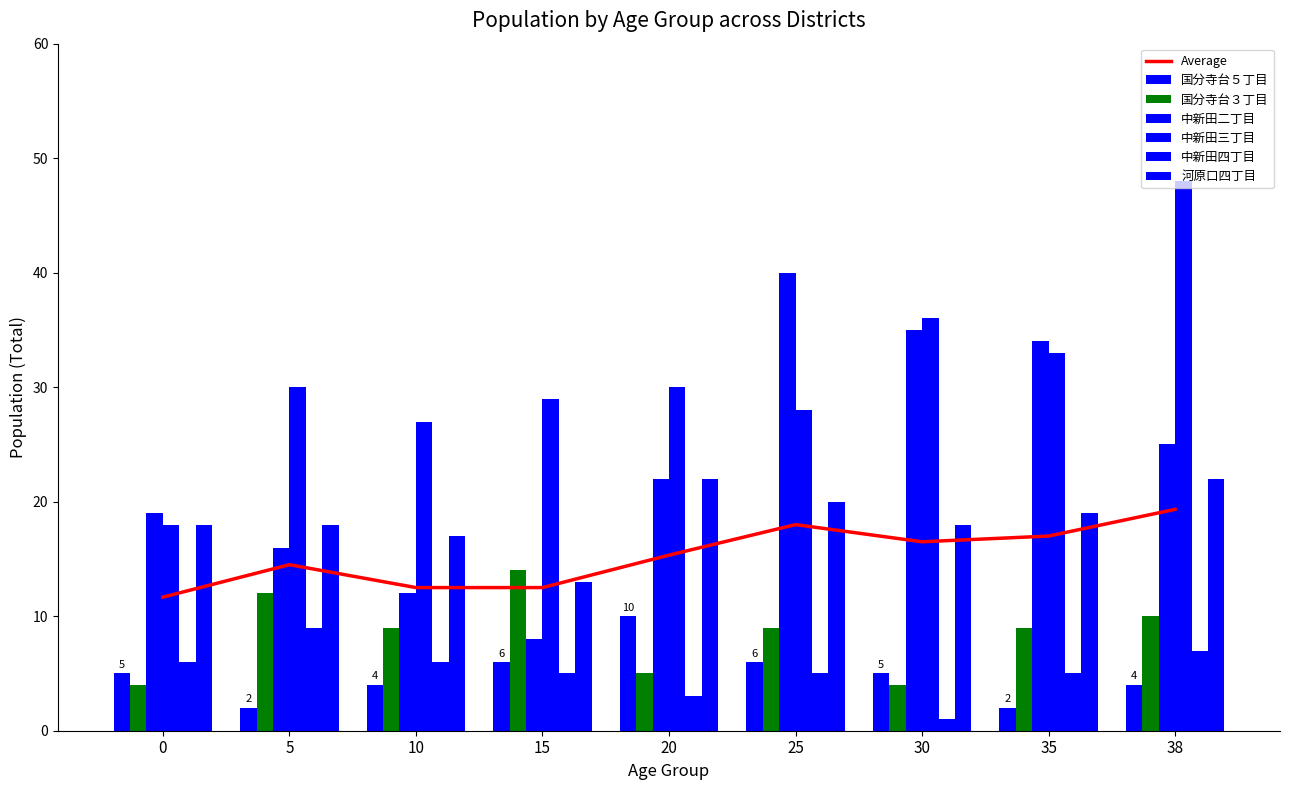

How many data points in 中新田四丁目 are less than 5?

2